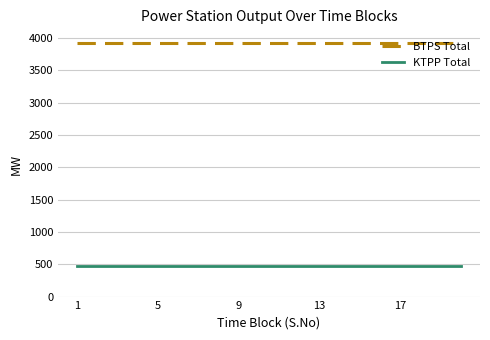

What is the highest value of the BTPS Total series?

3921